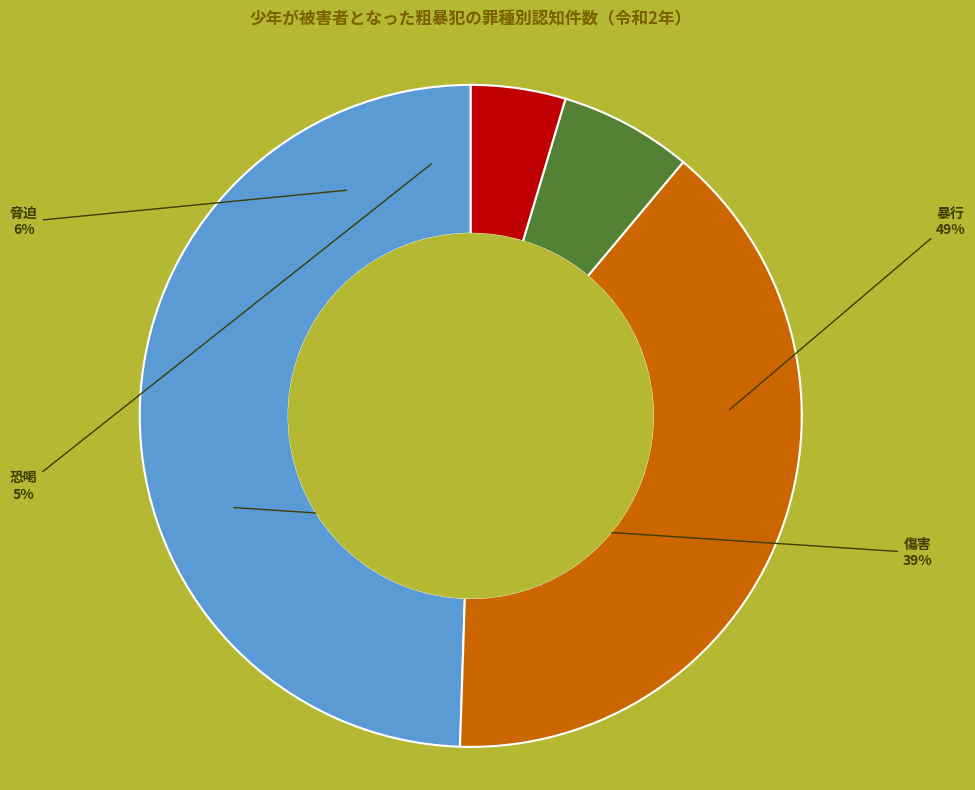

Is there any slice that represents more than half of the pie?

No